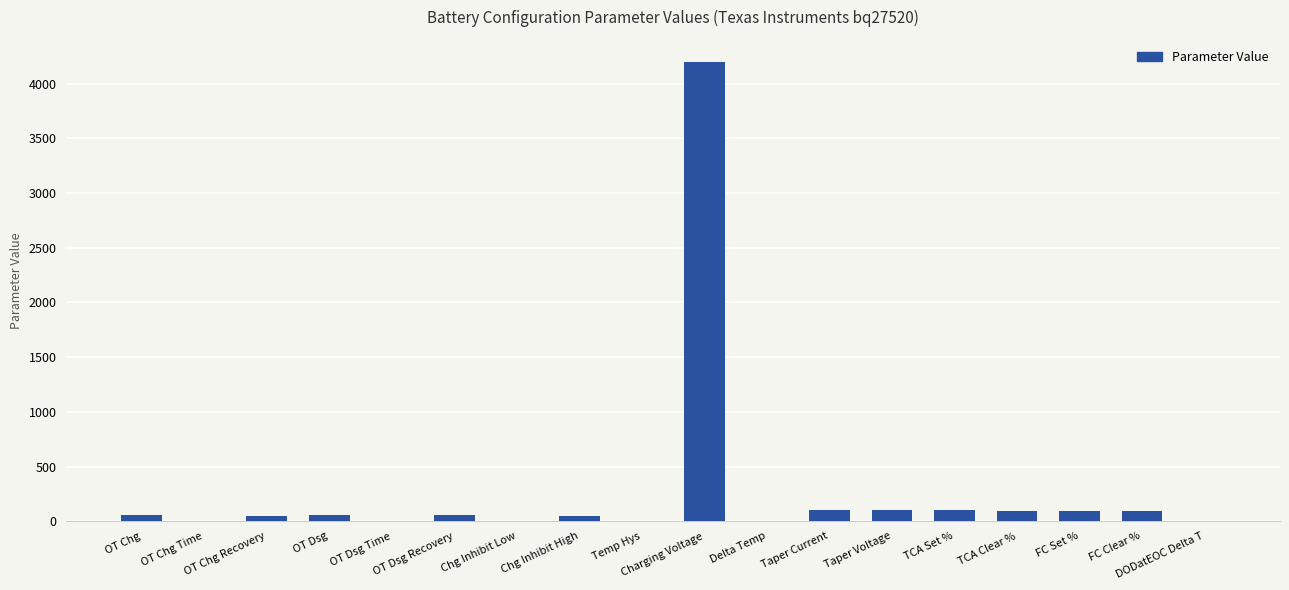

What is the difference between the values at FC Set % and OT Dsg?

36